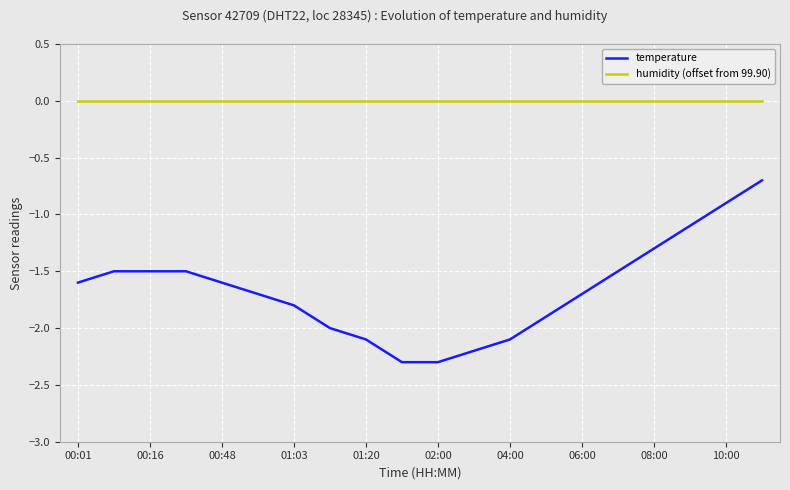

True or false: humidity (offset from 99.90) and temperature cross at least once.

False